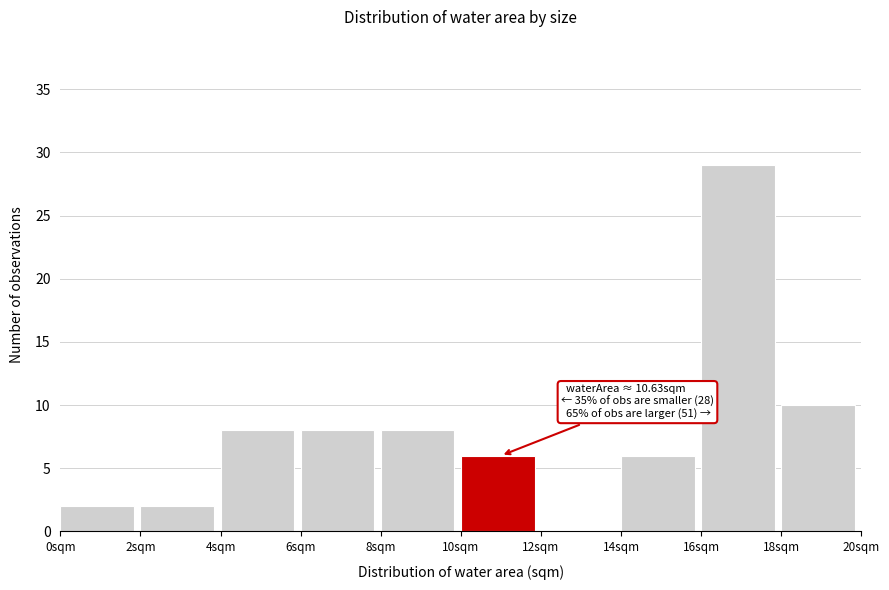

Which range on the x-axis has the tallest bar?

16 to 18